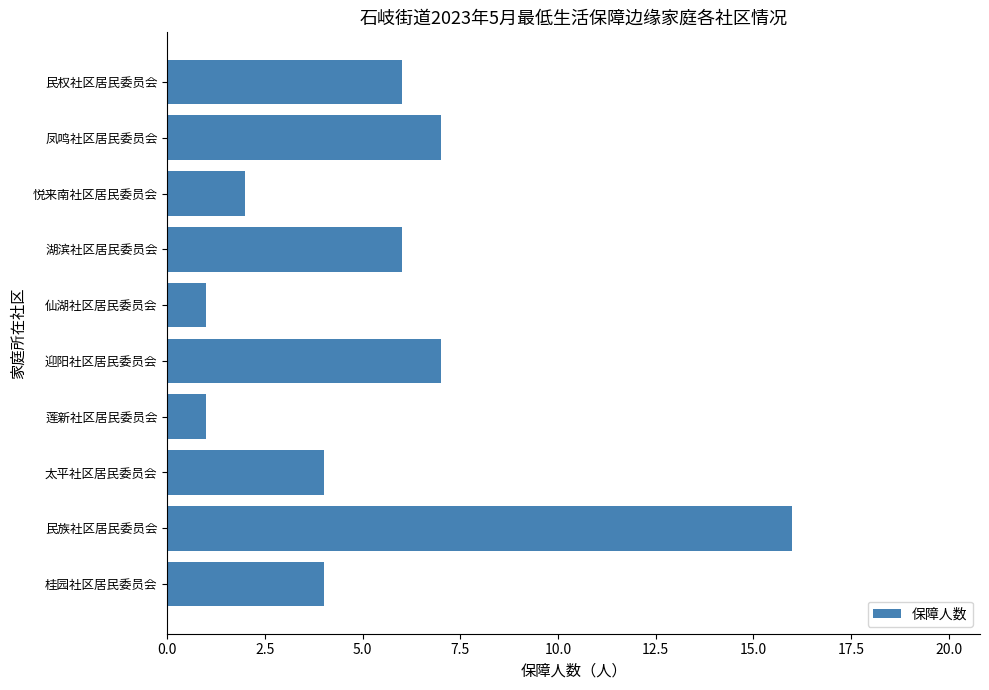

What is the average value?

5